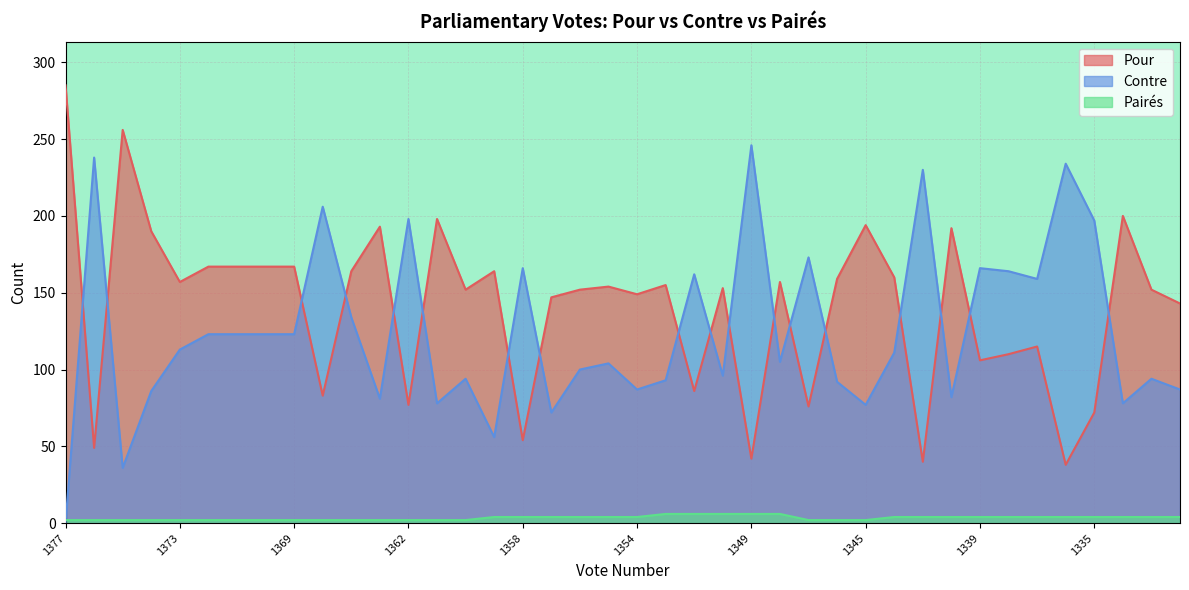

Between 1363 and 1376, which is larger?

1363